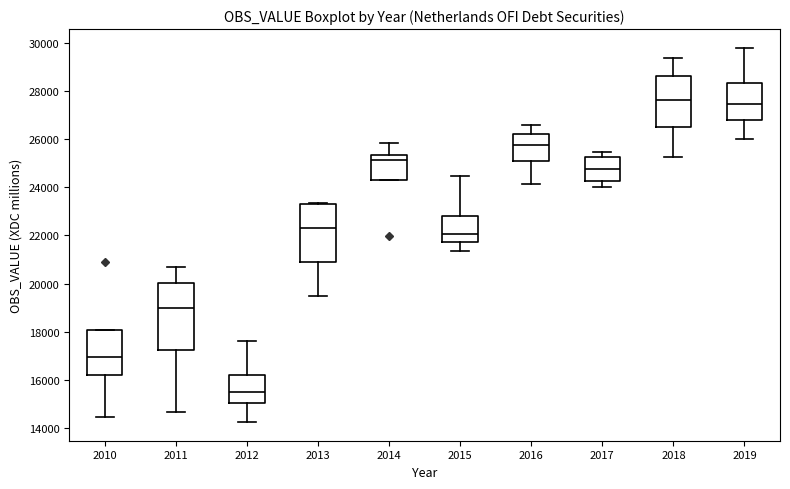

Comparing the boxes themselves (not the whiskers), which one is the tallest?

2011